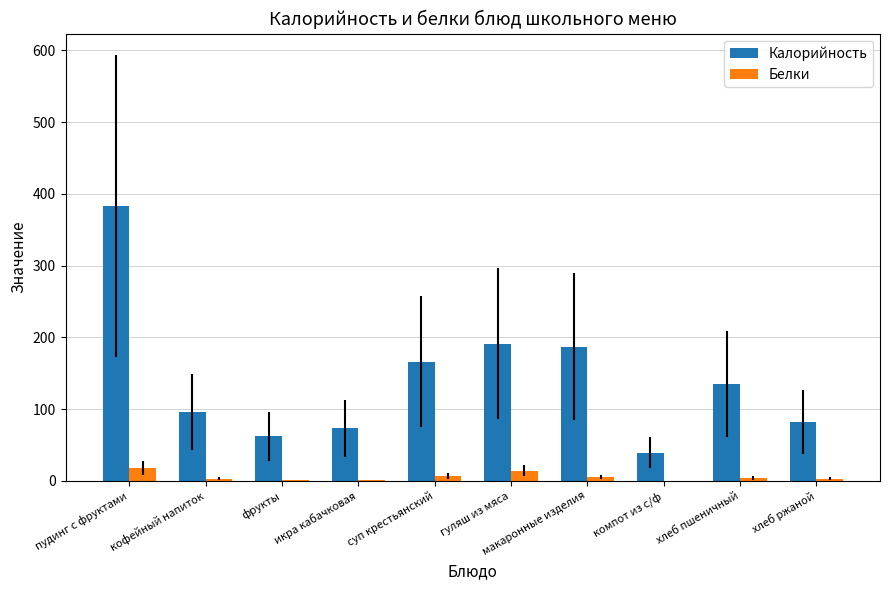

What is the maximum value for Калорийность?

383